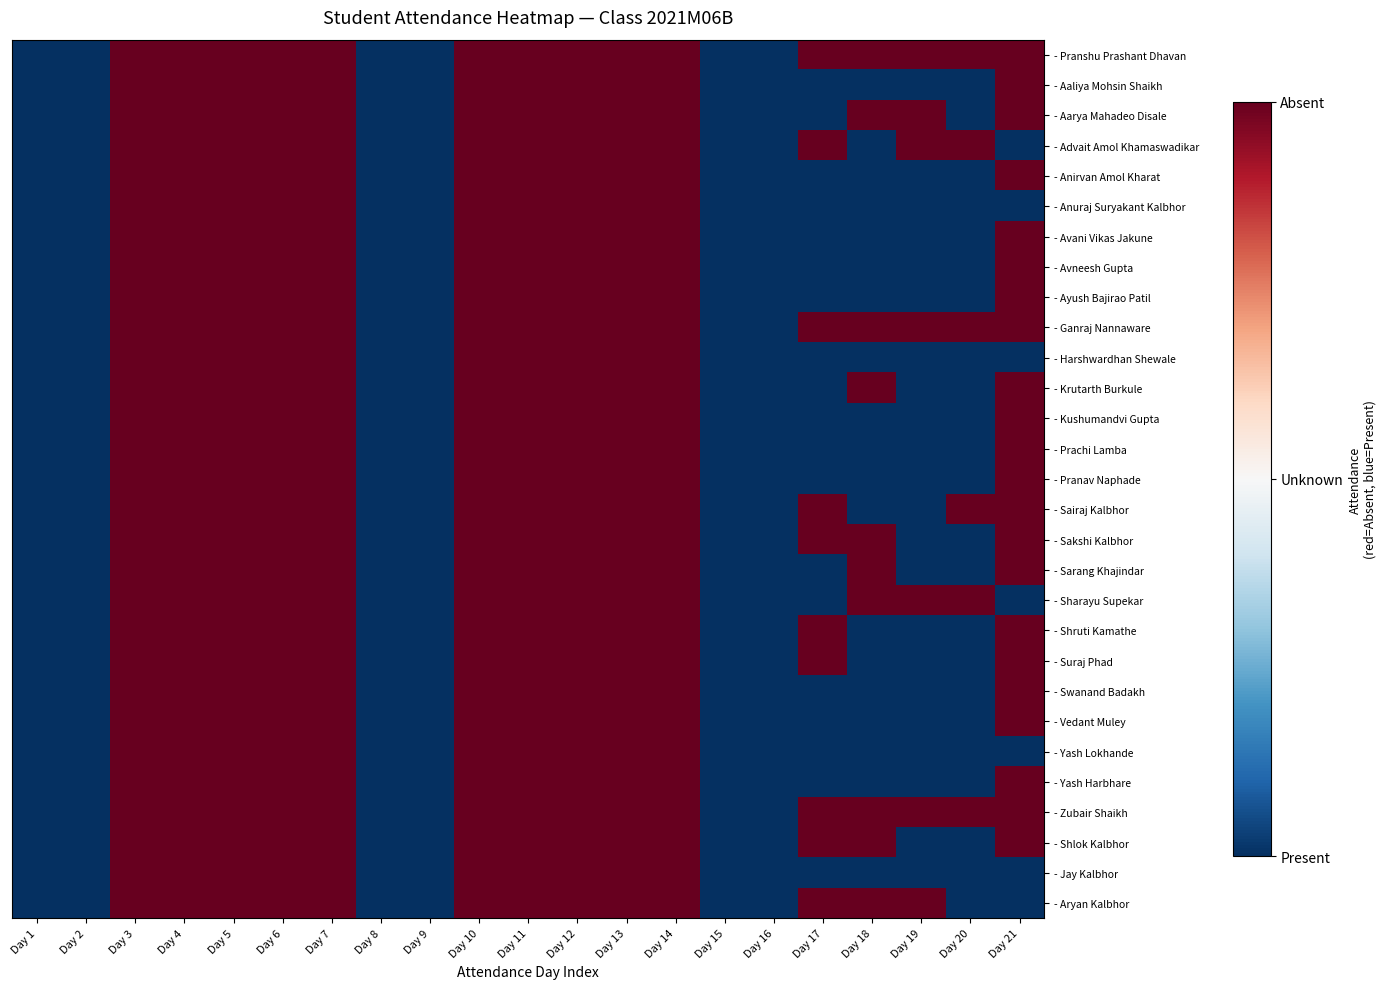

Reading left to right, extract all data points from this chart.

- Pranshu Prashant Dhavan: Day 1=-0.5	Day 2=-0.5	Day 3=0.5	Day 4=0.5	Day 5=0.5	Day 6=0.5	Day 7=0.5	Day 8=-0.5	Day 9=-0.5	Day 10=0.5	Day 11=0.5	Day 12=0.5	Day 13=0.5	Day 14=0.5	Day 15=-0.5	Day 16=-0.5	Day 17=0.5	Day 18=0.5	Day 19=0.5	Day 20=0.5	Day 21=0.5
- Aaliya Mohsin Shaikh: Day 1=-0.5	Day 2=-0.5	Day 3=0.5	Day 4=0.5	Day 5=0.5	Day 6=0.5	Day 7=0.5	Day 8=-0.5	Day 9=-0.5	Day 10=0.5	Day 11=0.5	Day 12=0.5	Day 13=0.5	Day 14=0.5	Day 15=-0.5	Day 16=-0.5	Day 17=-0.5	Day 18=-0.5	Day 19=-0.5	Day 20=-0.5	Day 21=0.5
- Aarya Mahadeo Disale: Day 1=-0.5	Day 2=-0.5	Day 3=0.5	Day 4=0.5	Day 5=0.5	Day 6=0.5	Day 7=0.5	Day 8=-0.5	Day 9=-0.5	Day 10=0.5	Day 11=0.5	Day 12=0.5	Day 13=0.5	Day 14=0.5	Day 15=-0.5	Day 16=-0.5	Day 17=-0.5	Day 18=0.5	Day 19=0.5	Day 20=-0.5	Day 21=0.5
- Advait Amol Khamaswadikar: Day 1=-0.5	Day 2=-0.5	Day 3=0.5	Day 4=0.5	Day 5=0.5	Day 6=0.5	Day 7=0.5	Day 8=-0.5	Day 9=-0.5	Day 10=0.5	Day 11=0.5	Day 12=0.5	Day 13=0.5	Day 14=0.5	Day 15=-0.5	Day 16=-0.5	Day 17=0.5	Day 18=-0.5	Day 19=0.5	Day 20=0.5	Day 21=-0.5
- Anirvan Amol Kharat: Day 1=-0.5	Day 2=-0.5	Day 3=0.5	Day 4=0.5	Day 5=0.5	Day 6=0.5	Day 7=0.5	Day 8=-0.5	Day 9=-0.5	Day 10=0.5	Day 11=0.5	Day 12=0.5	Day 13=0.5	Day 14=0.5	Day 15=-0.5	Day 16=-0.5	Day 17=-0.5	Day 18=-0.5	Day 19=-0.5	Day 20=-0.5	Day 21=0.5
- Anuraj Suryakant Kalbhor: Day 1=-0.5	Day 2=-0.5	Day 3=0.5	Day 4=0.5	Day 5=0.5	Day 6=0.5	Day 7=0.5	Day 8=-0.5	Day 9=-0.5	Day 10=0.5	Day 11=0.5	Day 12=0.5	Day 13=0.5	Day 14=0.5	Day 15=-0.5	Day 16=-0.5	Day 17=-0.5	Day 18=-0.5	Day 19=-0.5	Day 20=-0.5	Day 21=-0.5
- Avani Vikas Jakune: Day 1=-0.5	Day 2=-0.5	Day 3=0.5	Day 4=0.5	Day 5=0.5	Day 6=0.5	Day 7=0.5	Day 8=-0.5	Day 9=-0.5	Day 10=0.5	Day 11=0.5	Day 12=0.5	Day 13=0.5	Day 14=0.5	Day 15=-0.5	Day 16=-0.5	Day 17=-0.5	Day 18=-0.5	Day 19=-0.5	Day 20=-0.5	Day 21=0.5
- Avneesh Gupta: Day 1=-0.5	Day 2=-0.5	Day 3=0.5	Day 4=0.5	Day 5=0.5	Day 6=0.5	Day 7=0.5	Day 8=-0.5	Day 9=-0.5	Day 10=0.5	Day 11=0.5	Day 12=0.5	Day 13=0.5	Day 14=0.5	Day 15=-0.5	Day 16=-0.5	Day 17=-0.5	Day 18=-0.5	Day 19=-0.5	Day 20=-0.5	Day 21=0.5
- Ayush Bajirao Patil: Day 1=-0.5	Day 2=-0.5	Day 3=0.5	Day 4=0.5	Day 5=0.5	Day 6=0.5	Day 7=0.5	Day 8=-0.5	Day 9=-0.5	Day 10=0.5	Day 11=0.5	Day 12=0.5	Day 13=0.5	Day 14=0.5	Day 15=-0.5	Day 16=-0.5	Day 17=-0.5	Day 18=-0.5	Day 19=-0.5	Day 20=-0.5	Day 21=0.5
- Ganraj Nannaware: Day 1=-0.5	Day 2=-0.5	Day 3=0.5	Day 4=0.5	Day 5=0.5	Day 6=0.5	Day 7=0.5	Day 8=-0.5	Day 9=-0.5	Day 10=0.5	Day 11=0.5	Day 12=0.5	Day 13=0.5	Day 14=0.5	Day 15=-0.5	Day 16=-0.5	Day 17=0.5	Day 18=0.5	Day 19=0.5	Day 20=0.5	Day 21=0.5
- Harshwardhan Shewale: Day 1=-0.5	Day 2=-0.5	Day 3=0.5	Day 4=0.5	Day 5=0.5	Day 6=0.5	Day 7=0.5	Day 8=-0.5	Day 9=-0.5	Day 10=0.5	Day 11=0.5	Day 12=0.5	Day 13=0.5	Day 14=0.5	Day 15=-0.5	Day 16=-0.5	Day 17=-0.5	Day 18=-0.5	Day 19=-0.5	Day 20=-0.5	Day 21=-0.5
- Krutarth Burkule: Day 1=-0.5	Day 2=-0.5	Day 3=0.5	Day 4=0.5	Day 5=0.5	Day 6=0.5	Day 7=0.5	Day 8=-0.5	Day 9=-0.5	Day 10=0.5	Day 11=0.5	Day 12=0.5	Day 13=0.5	Day 14=0.5	Day 15=-0.5	Day 16=-0.5	Day 17=-0.5	Day 18=0.5	Day 19=-0.5	Day 20=-0.5	Day 21=0.5
- Kushumandvi Gupta: Day 1=-0.5	Day 2=-0.5	Day 3=0.5	Day 4=0.5	Day 5=0.5	Day 6=0.5	Day 7=0.5	Day 8=-0.5	Day 9=-0.5	Day 10=0.5	Day 11=0.5	Day 12=0.5	Day 13=0.5	Day 14=0.5	Day 15=-0.5	Day 16=-0.5	Day 17=-0.5	Day 18=-0.5	Day 19=-0.5	Day 20=-0.5	Day 21=0.5
- Prachi Lamba: Day 1=-0.5	Day 2=-0.5	Day 3=0.5	Day 4=0.5	Day 5=0.5	Day 6=0.5	Day 7=0.5	Day 8=-0.5	Day 9=-0.5	Day 10=0.5	Day 11=0.5	Day 12=0.5	Day 13=0.5	Day 14=0.5	Day 15=-0.5	Day 16=-0.5	Day 17=-0.5	Day 18=-0.5	Day 19=-0.5	Day 20=-0.5	Day 21=0.5
- Pranav Naphade: Day 1=-0.5	Day 2=-0.5	Day 3=0.5	Day 4=0.5	Day 5=0.5	Day 6=0.5	Day 7=0.5	Day 8=-0.5	Day 9=-0.5	Day 10=0.5	Day 11=0.5	Day 12=0.5	Day 13=0.5	Day 14=0.5	Day 15=-0.5	Day 16=-0.5	Day 17=-0.5	Day 18=-0.5	Day 19=-0.5	Day 20=-0.5	Day 21=0.5
- Sairaj Kalbhor: Day 1=-0.5	Day 2=-0.5	Day 3=0.5	Day 4=0.5	Day 5=0.5	Day 6=0.5	Day 7=0.5	Day 8=-0.5	Day 9=-0.5	Day 10=0.5	Day 11=0.5	Day 12=0.5	Day 13=0.5	Day 14=0.5	Day 15=-0.5	Day 16=-0.5	Day 17=0.5	Day 18=-0.5	Day 19=-0.5	Day 20=0.5	Day 21=0.5
- Sakshi Kalbhor: Day 1=-0.5	Day 2=-0.5	Day 3=0.5	Day 4=0.5	Day 5=0.5	Day 6=0.5	Day 7=0.5	Day 8=-0.5	Day 9=-0.5	Day 10=0.5	Day 11=0.5	Day 12=0.5	Day 13=0.5	Day 14=0.5	Day 15=-0.5	Day 16=-0.5	Day 17=0.5	Day 18=0.5	Day 19=-0.5	Day 20=-0.5	Day 21=0.5
- Sarang Khajindar: Day 1=-0.5	Day 2=-0.5	Day 3=0.5	Day 4=0.5	Day 5=0.5	Day 6=0.5	Day 7=0.5	Day 8=-0.5	Day 9=-0.5	Day 10=0.5	Day 11=0.5	Day 12=0.5	Day 13=0.5	Day 14=0.5	Day 15=-0.5	Day 16=-0.5	Day 17=-0.5	Day 18=0.5	Day 19=-0.5	Day 20=-0.5	Day 21=0.5
- Sharayu Supekar: Day 1=-0.5	Day 2=-0.5	Day 3=0.5	Day 4=0.5	Day 5=0.5	Day 6=0.5	Day 7=0.5	Day 8=-0.5	Day 9=-0.5	Day 10=0.5	Day 11=0.5	Day 12=0.5	Day 13=0.5	Day 14=0.5	Day 15=-0.5	Day 16=-0.5	Day 17=-0.5	Day 18=0.5	Day 19=0.5	Day 20=0.5	Day 21=-0.5
- Shruti Kamathe: Day 1=-0.5	Day 2=-0.5	Day 3=0.5	Day 4=0.5	Day 5=0.5	Day 6=0.5	Day 7=0.5	Day 8=-0.5	Day 9=-0.5	Day 10=0.5	Day 11=0.5	Day 12=0.5	Day 13=0.5	Day 14=0.5	Day 15=-0.5	Day 16=-0.5	Day 17=0.5	Day 18=-0.5	Day 19=-0.5	Day 20=-0.5	Day 21=0.5
- Suraj Phad: Day 1=-0.5	Day 2=-0.5	Day 3=0.5	Day 4=0.5	Day 5=0.5	Day 6=0.5	Day 7=0.5	Day 8=-0.5	Day 9=-0.5	Day 10=0.5	Day 11=0.5	Day 12=0.5	Day 13=0.5	Day 14=0.5	Day 15=-0.5	Day 16=-0.5	Day 17=0.5	Day 18=-0.5	Day 19=-0.5	Day 20=-0.5	Day 21=0.5
- Swanand Badakh: Day 1=-0.5	Day 2=-0.5	Day 3=0.5	Day 4=0.5	Day 5=0.5	Day 6=0.5	Day 7=0.5	Day 8=-0.5	Day 9=-0.5	Day 10=0.5	Day 11=0.5	Day 12=0.5	Day 13=0.5	Day 14=0.5	Day 15=-0.5	Day 16=-0.5	Day 17=-0.5	Day 18=-0.5	Day 19=-0.5	Day 20=-0.5	Day 21=0.5
- Vedant Muley: Day 1=-0.5	Day 2=-0.5	Day 3=0.5	Day 4=0.5	Day 5=0.5	Day 6=0.5	Day 7=0.5	Day 8=-0.5	Day 9=-0.5	Day 10=0.5	Day 11=0.5	Day 12=0.5	Day 13=0.5	Day 14=0.5	Day 15=-0.5	Day 16=-0.5	Day 17=-0.5	Day 18=-0.5	Day 19=-0.5	Day 20=-0.5	Day 21=0.5
- Yash Lokhande: Day 1=-0.5	Day 2=-0.5	Day 3=0.5	Day 4=0.5	Day 5=0.5	Day 6=0.5	Day 7=0.5	Day 8=-0.5	Day 9=-0.5	Day 10=0.5	Day 11=0.5	Day 12=0.5	Day 13=0.5	Day 14=0.5	Day 15=-0.5	Day 16=-0.5	Day 17=-0.5	Day 18=-0.5	Day 19=-0.5	Day 20=-0.5	Day 21=-0.5
- Yash Harbhare: Day 1=-0.5	Day 2=-0.5	Day 3=0.5	Day 4=0.5	Day 5=0.5	Day 6=0.5	Day 7=0.5	Day 8=-0.5	Day 9=-0.5	Day 10=0.5	Day 11=0.5	Day 12=0.5	Day 13=0.5	Day 14=0.5	Day 15=-0.5	Day 16=-0.5	Day 17=-0.5	Day 18=-0.5	Day 19=-0.5	Day 20=-0.5	Day 21=0.5
- Zubair Shaikh: Day 1=-0.5	Day 2=-0.5	Day 3=0.5	Day 4=0.5	Day 5=0.5	Day 6=0.5	Day 7=0.5	Day 8=-0.5	Day 9=-0.5	Day 10=0.5	Day 11=0.5	Day 12=0.5	Day 13=0.5	Day 14=0.5	Day 15=-0.5	Day 16=-0.5	Day 17=0.5	Day 18=0.5	Day 19=0.5	Day 20=0.5	Day 21=0.5
- Shlok Kalbhor: Day 1=-0.5	Day 2=-0.5	Day 3=0.5	Day 4=0.5	Day 5=0.5	Day 6=0.5	Day 7=0.5	Day 8=-0.5	Day 9=-0.5	Day 10=0.5	Day 11=0.5	Day 12=0.5	Day 13=0.5	Day 14=0.5	Day 15=-0.5	Day 16=-0.5	Day 17=0.5	Day 18=0.5	Day 19=-0.5	Day 20=-0.5	Day 21=0.5
- Jay Kalbhor: Day 1=-0.5	Day 2=-0.5	Day 3=0.5	Day 4=0.5	Day 5=0.5	Day 6=0.5	Day 7=0.5	Day 8=-0.5	Day 9=-0.5	Day 10=0.5	Day 11=0.5	Day 12=0.5	Day 13=0.5	Day 14=0.5	Day 15=-0.5	Day 16=-0.5	Day 17=-0.5	Day 18=-0.5	Day 19=-0.5	Day 20=-0.5	Day 21=-0.5
- Aryan Kalbhor: Day 1=-0.5	Day 2=-0.5	Day 3=0.5	Day 4=0.5	Day 5=0.5	Day 6=0.5	Day 7=0.5	Day 8=-0.5	Day 9=-0.5	Day 10=0.5	Day 11=0.5	Day 12=0.5	Day 13=0.5	Day 14=0.5	Day 15=-0.5	Day 16=-0.5	Day 17=0.5	Day 18=0.5	Day 19=0.5	Day 20=-0.5	Day 21=-0.5